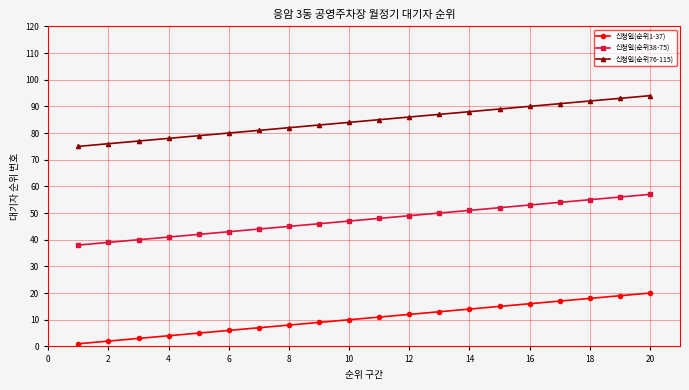

True or false: 신청일(순위1-37) and 신청일(순위76-115) cross at least once.

False